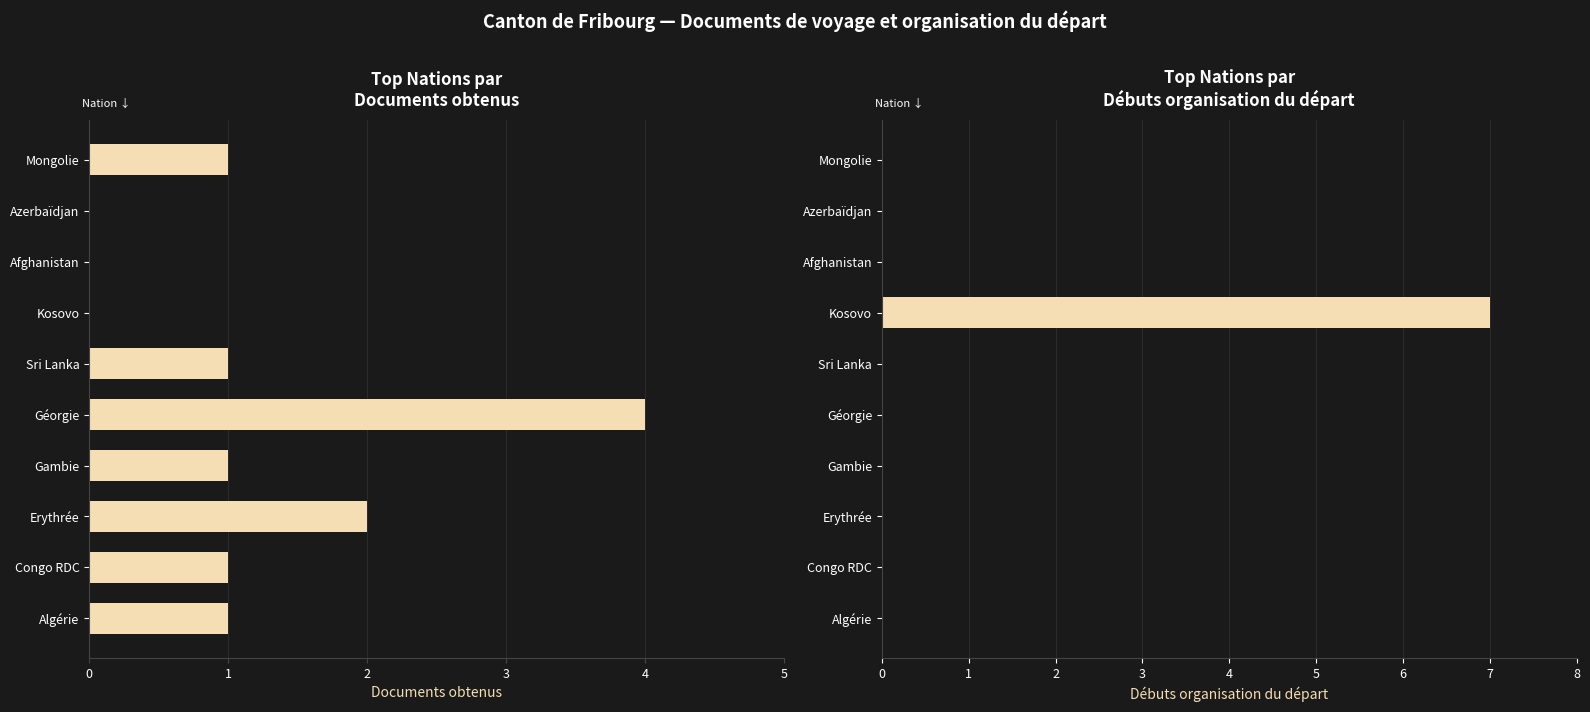

What is the greatest value displayed?

7